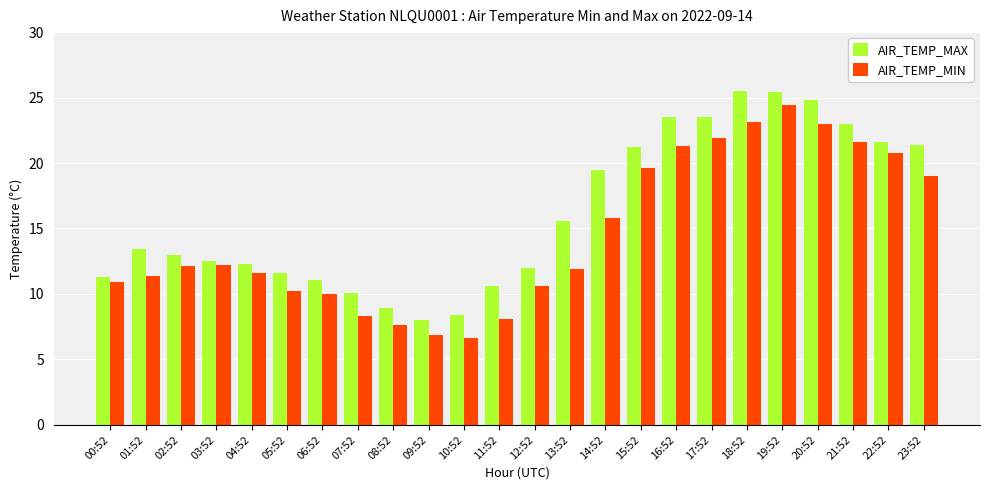

How many bars are there in total?

48